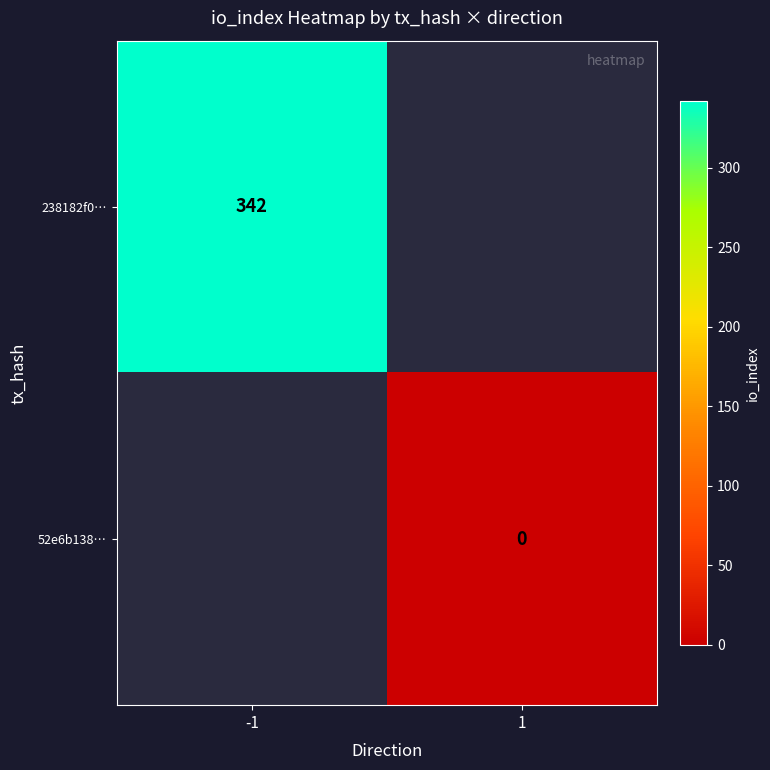

The value of 238182f0… at -1 is 604. True or false?

False